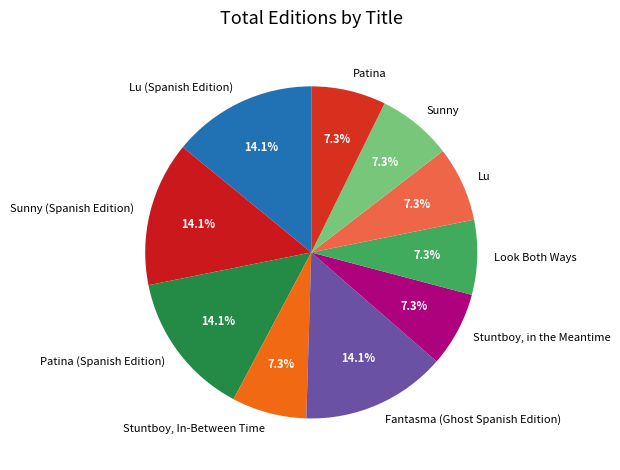

True or false: Stuntboy, In-Between Time accounts for 7% of the total.

True